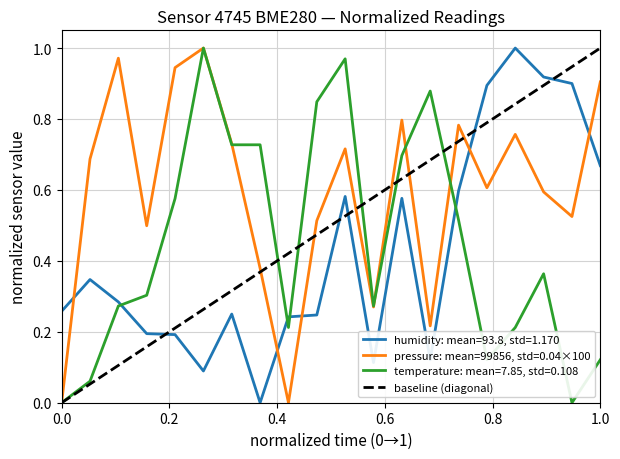

What is the maximum value shown in the chart?

1